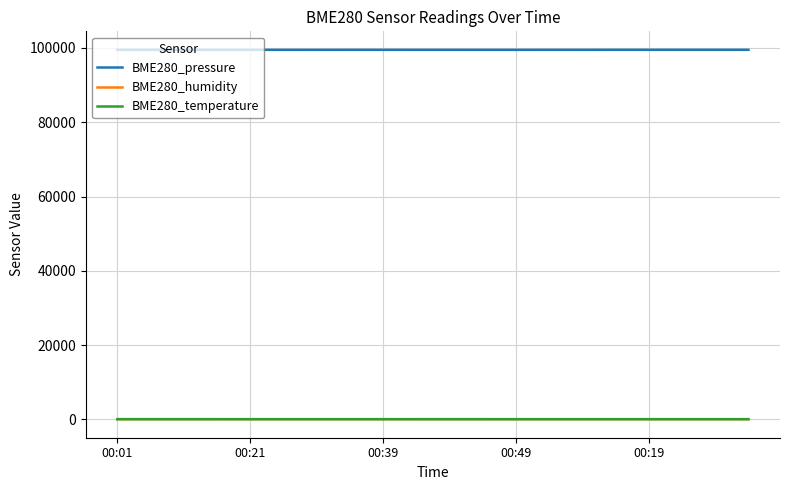

Which series has the largest range (max minus min)?

BME280_pressure